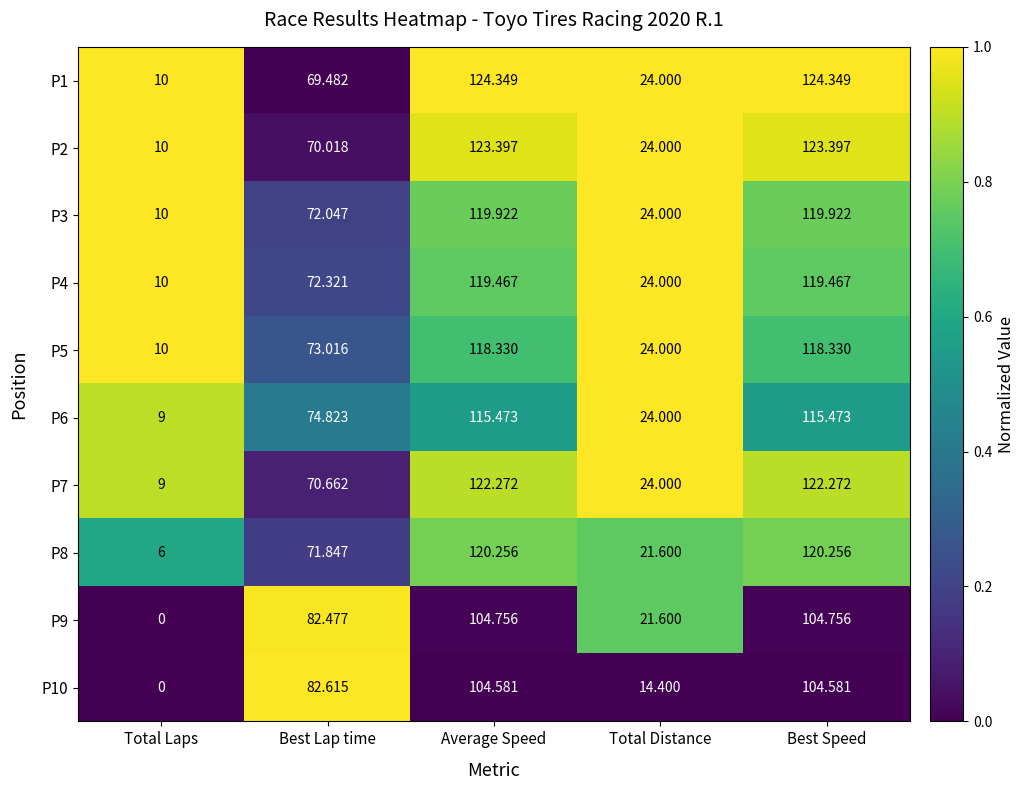

At which label does P6 first exceed 74?

Best Lap time